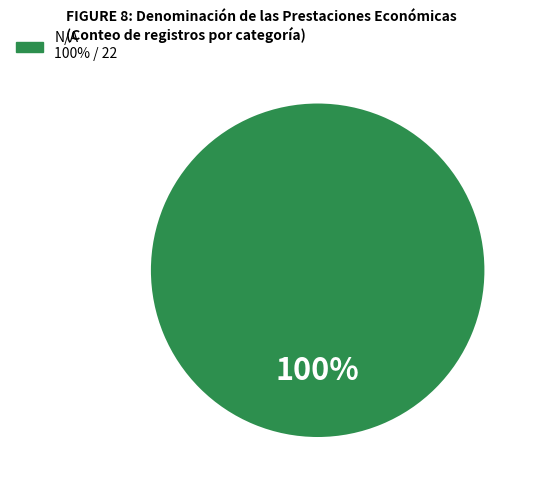

Is there any slice that represents more than half of the pie?

Yes